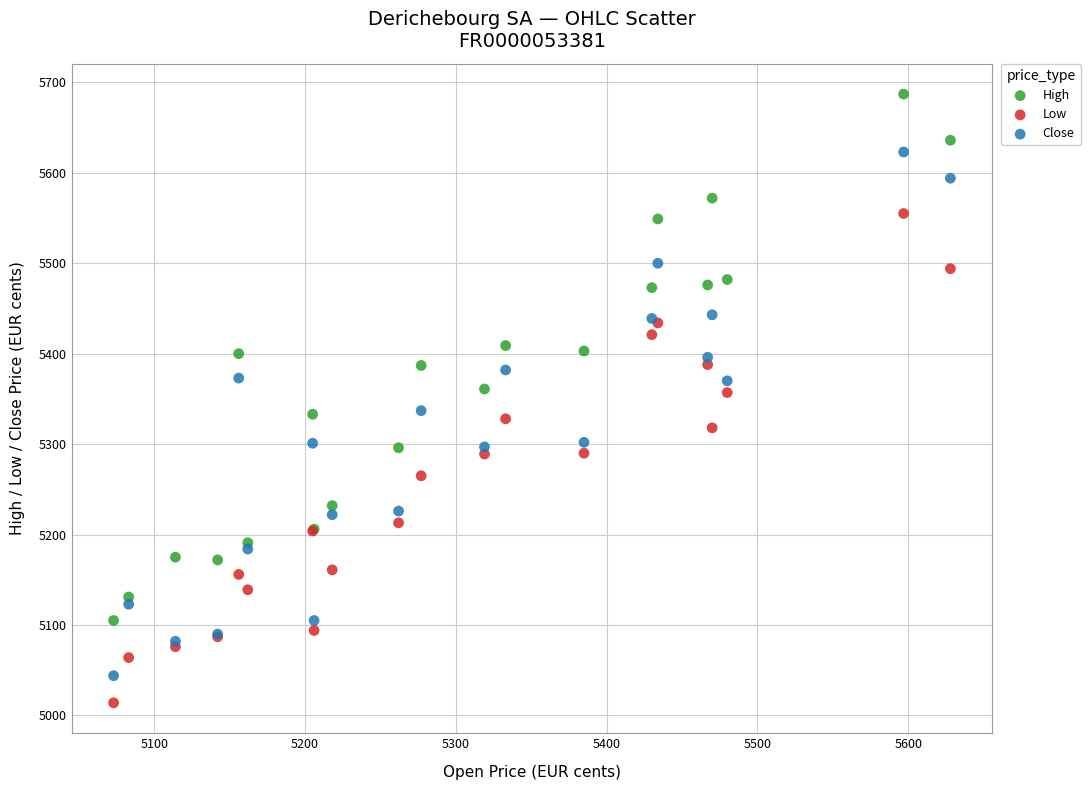

What are all the series names shown in the legend?

High, Low, Close